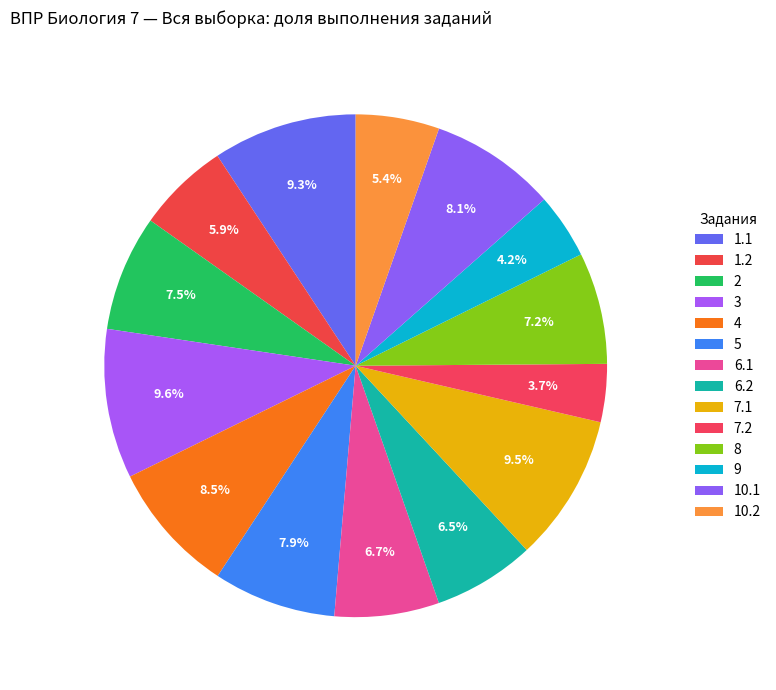

Approximately how many times larger is the value at 6.2 compared to 1.2?

1.1